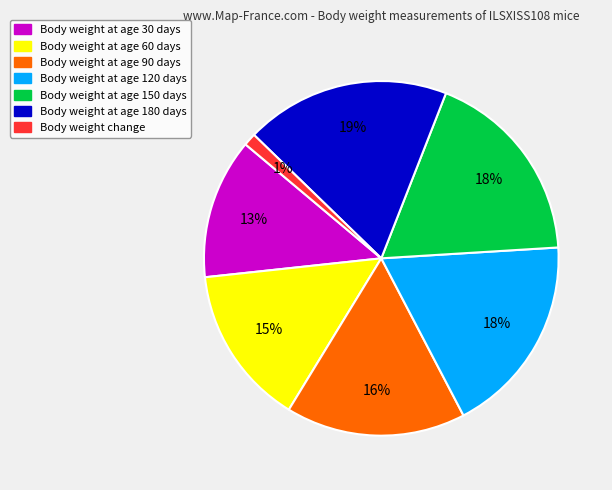

Count the number of slices in the pie.

7